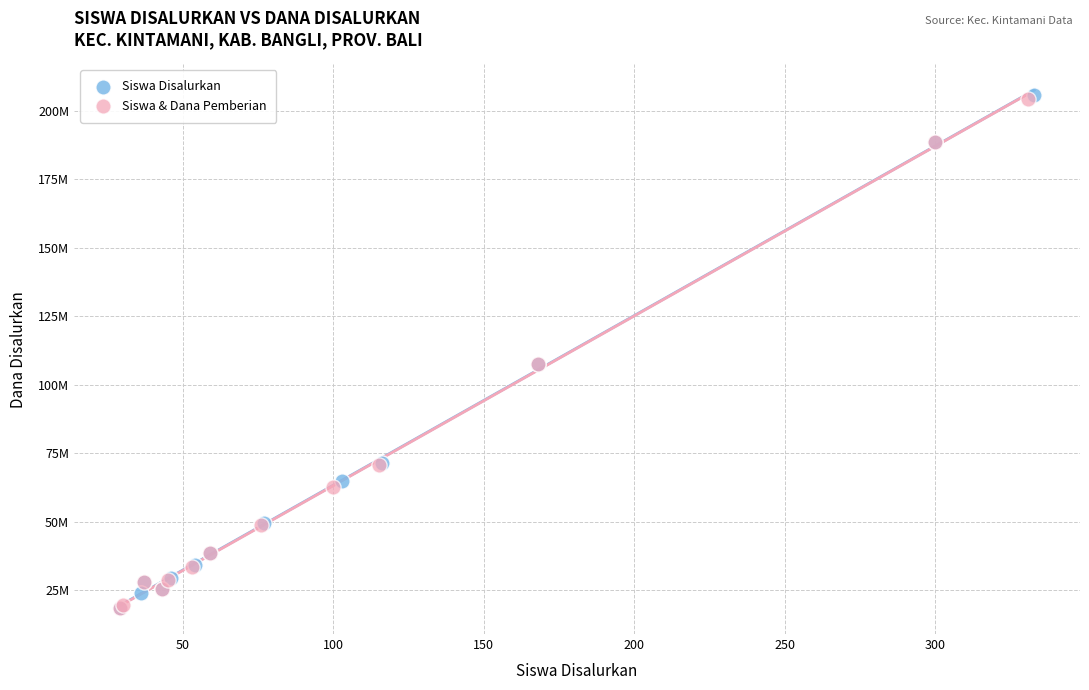

Which series has the largest Y range (max minus min)?

Siswa Disalurkan